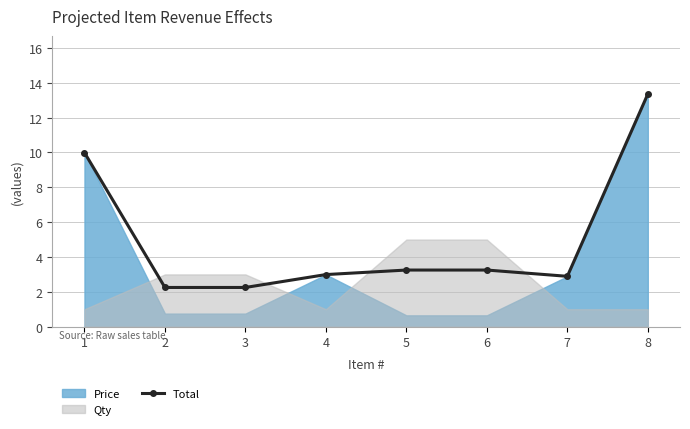

At which label does Total reach its peak?

8